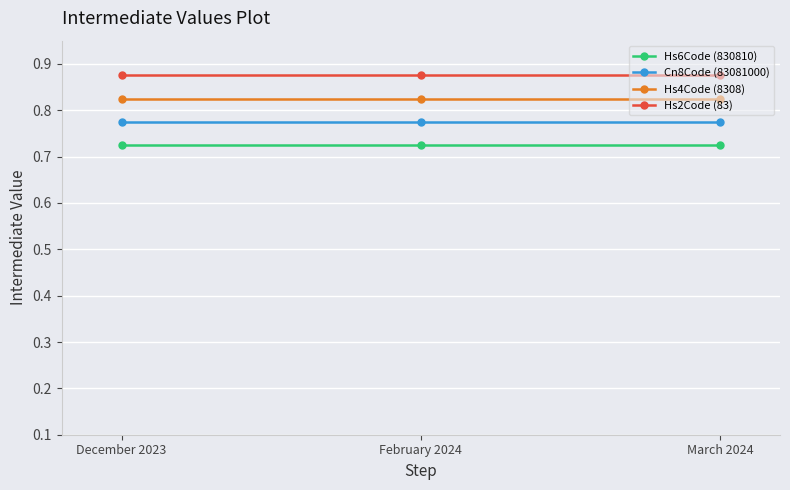

What is the total value across all series at December 2023?

3.2